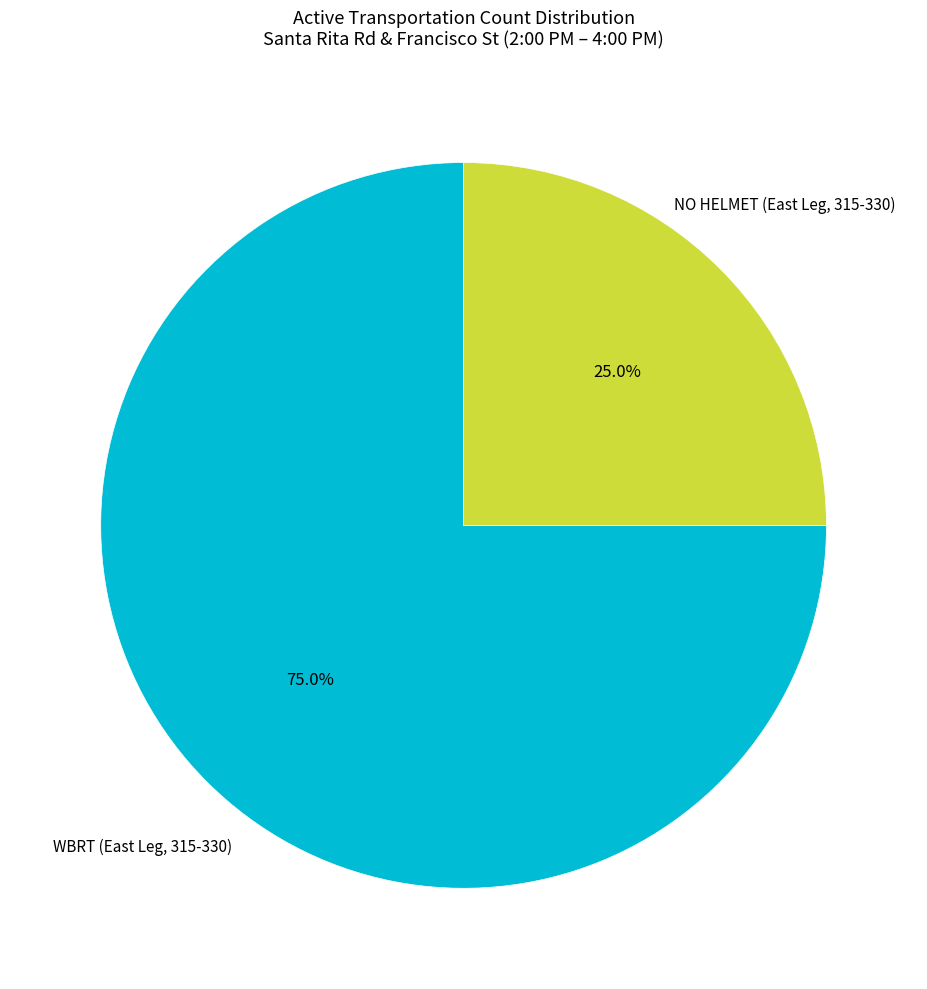

Is there any slice that represents more than half of the pie?

Yes